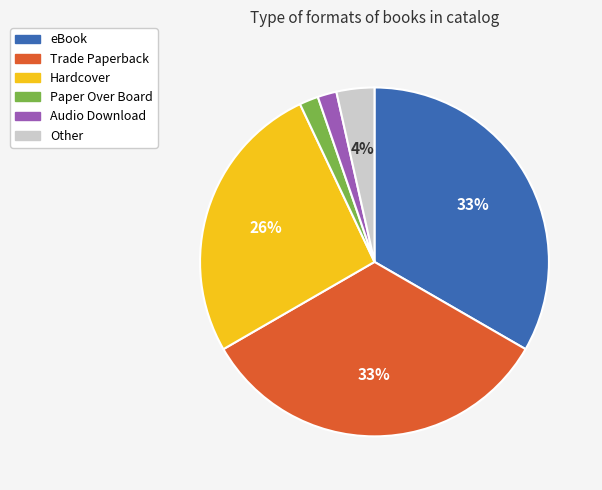

Do eBook and Trade Paperback together represent more than half of the pie?

Yes